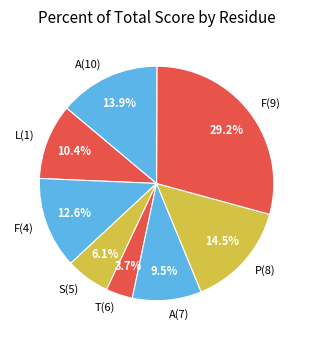

Rank the categories by value from lowest to highest.

T(6), S(5), A(7), L(1), F(4), A(10), P(8), F(9)